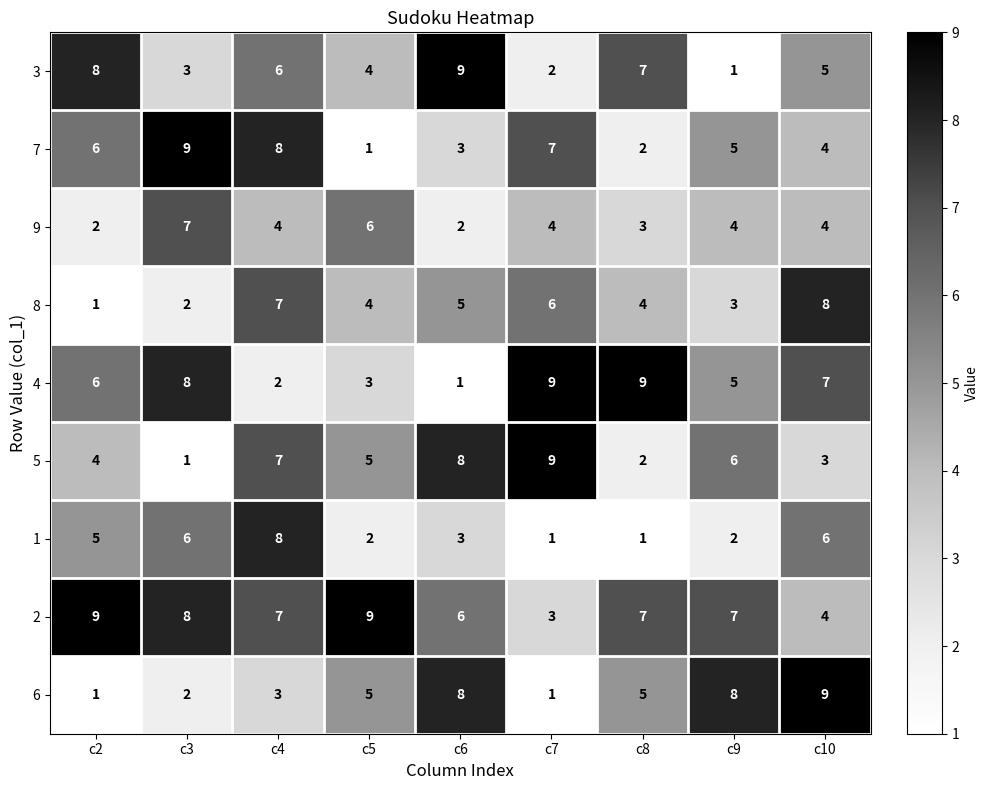

At which category is the sum across all series the highest?

c4